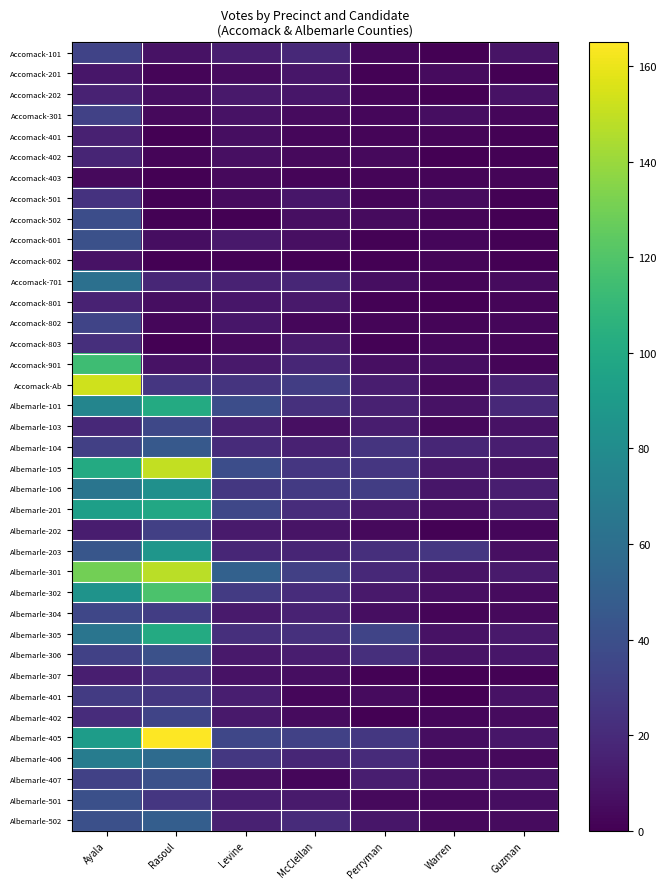

Which has a higher value, Levine or McClellan?

McClellan